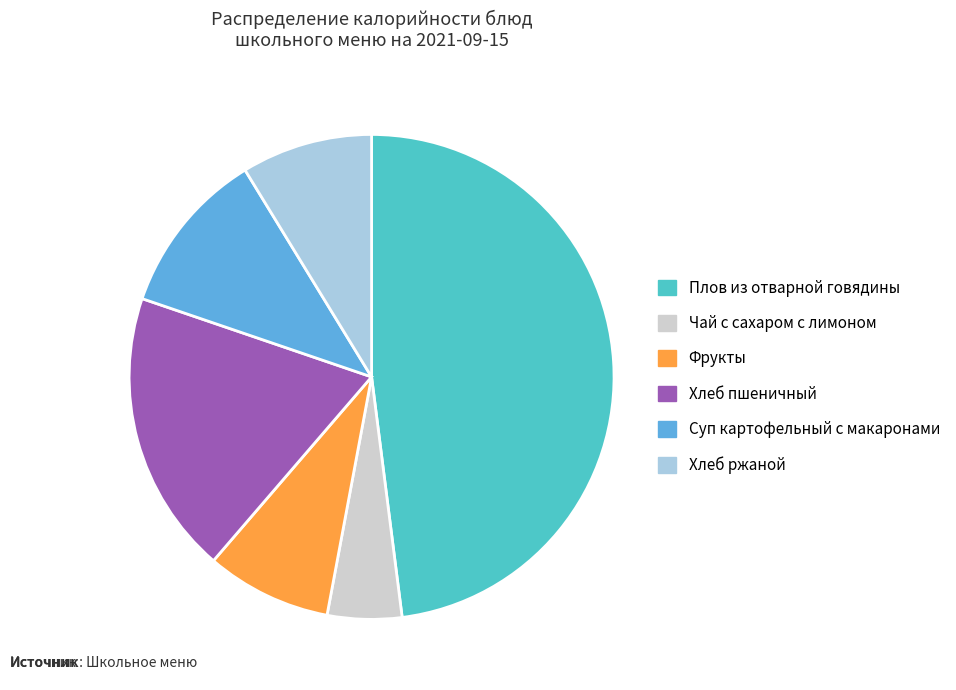

Count the number of slices in the pie.

6